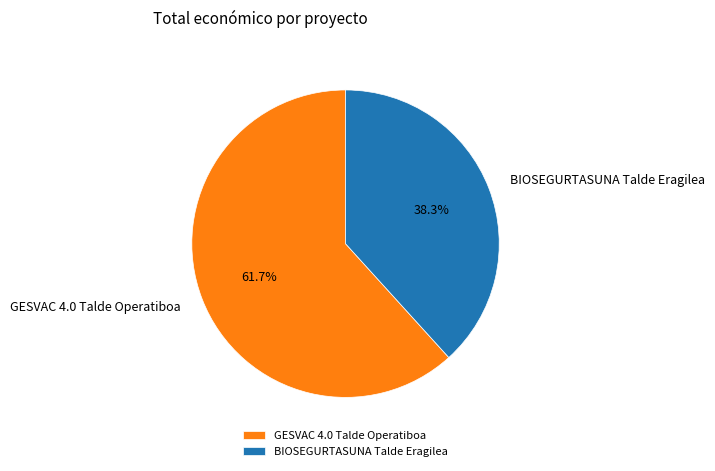

Which slice is the smallest?

BIOSEGURTASUNA Talde Eragilea